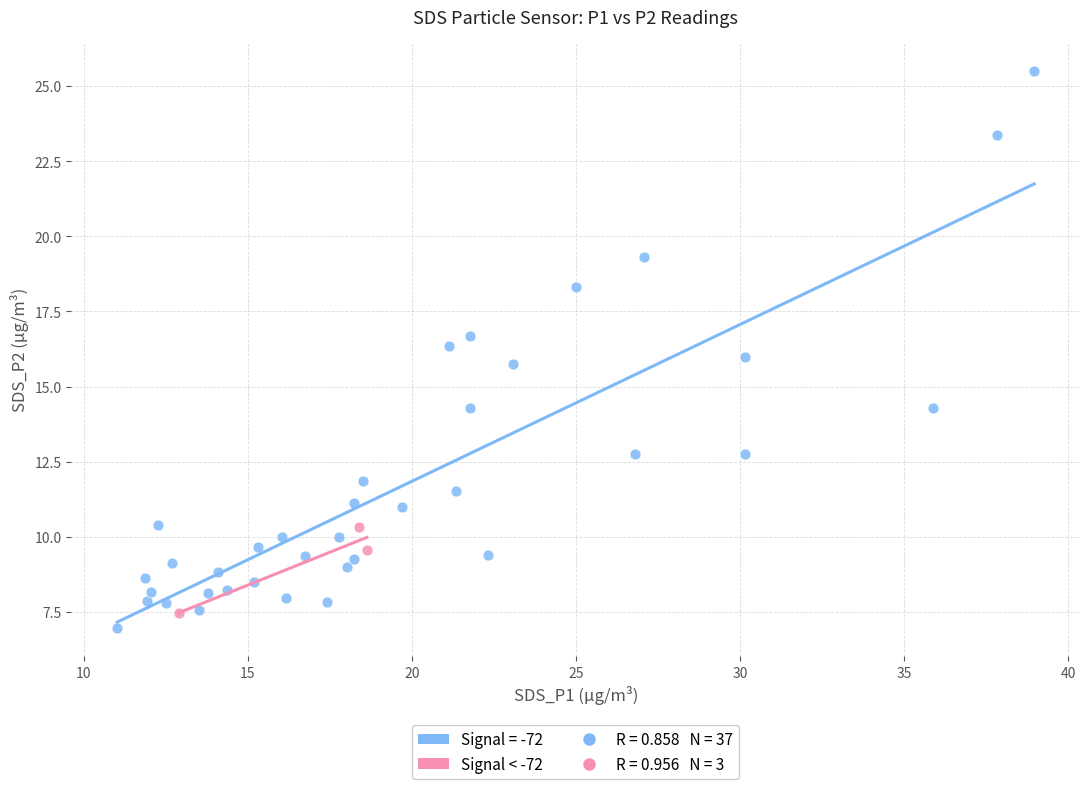

Which series has the widest spread of Y values?

Signal = -72